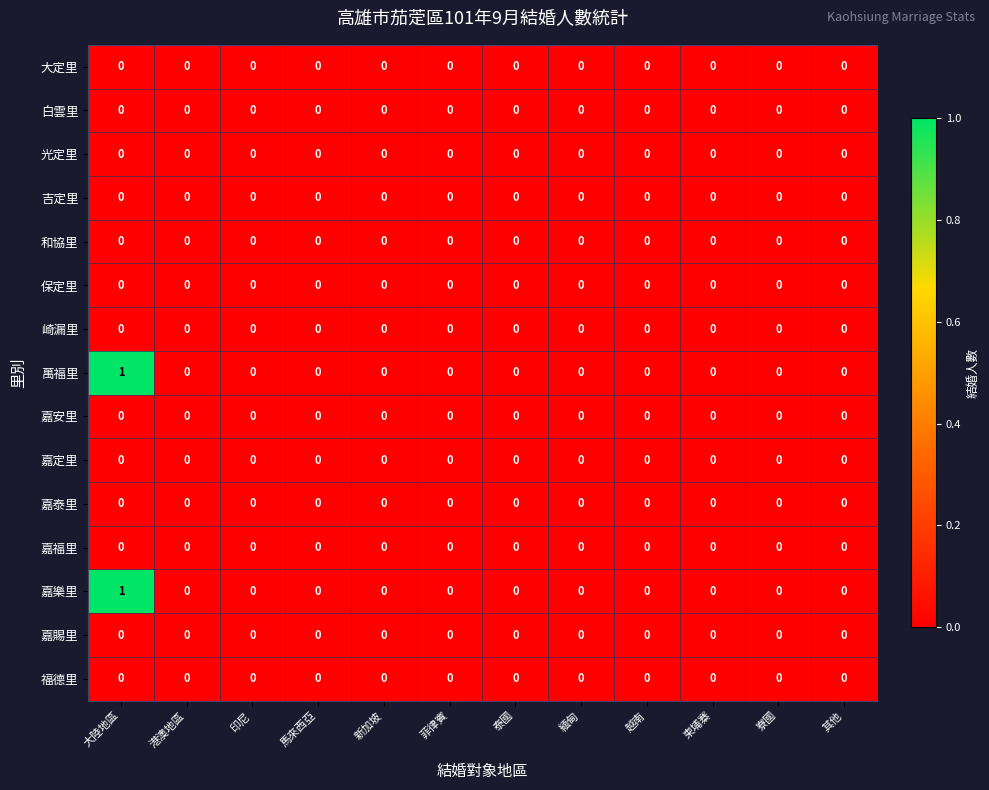

Is it true that 嘉定里 equals 0 at 大陸地區?

True